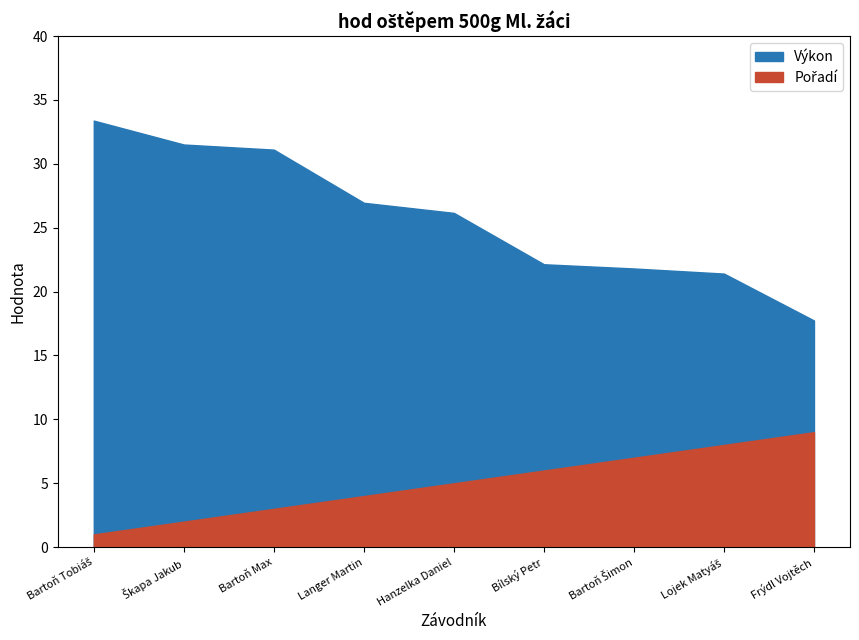

True or false: Pořadí has a value of 8.0 at Lojek Matyáš.

True